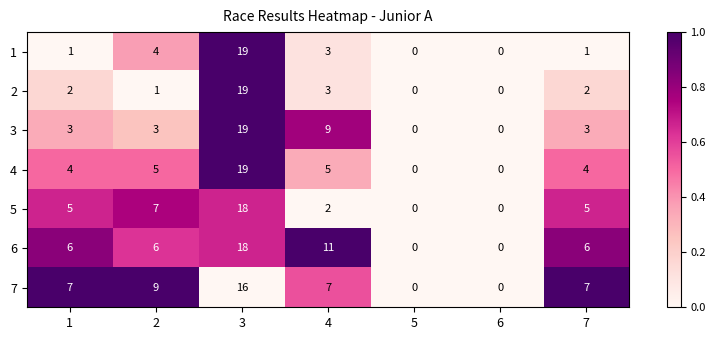

What is the difference between the highest and lowest values at 7?

6